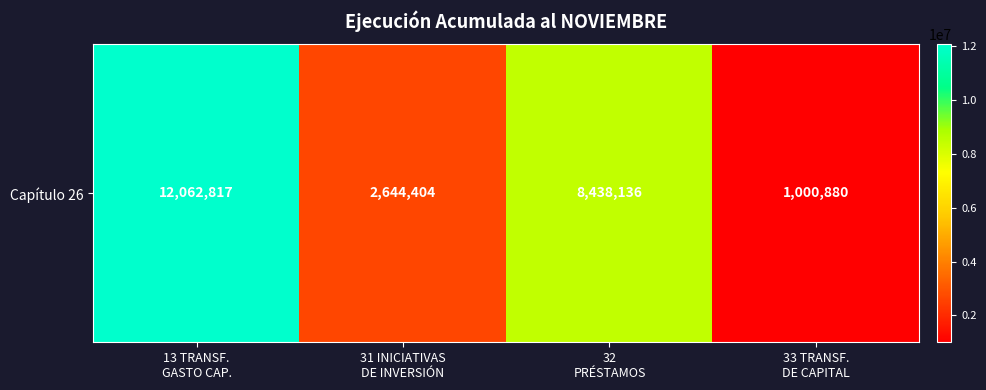

Which category has the lowest value across all series?

33 TRANSF.
DE CAPITAL